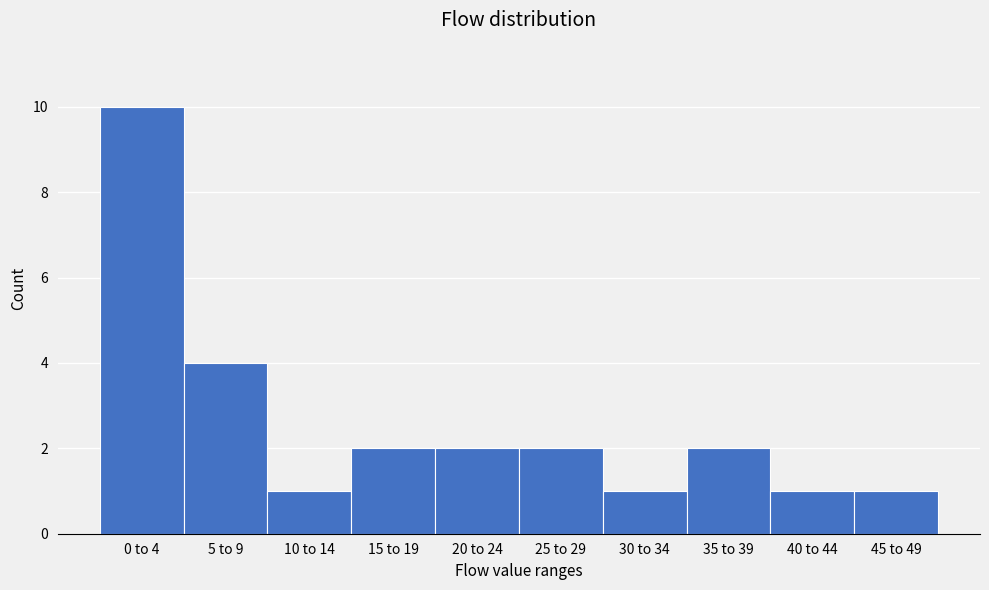

Reading left to right, list all the values displayed in this chart.

10	4	1	2	2	2	1	2	1	1